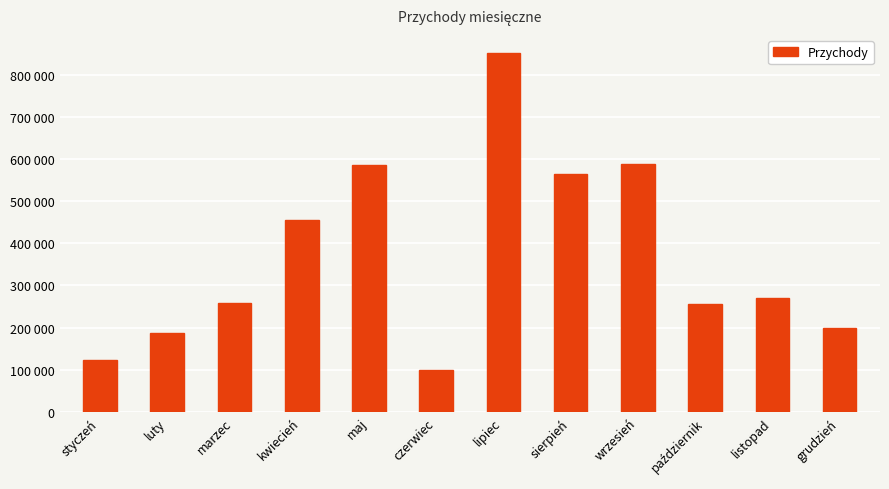

Approximately how many times larger is the value at styczeń compared to czerwiec?

1.2